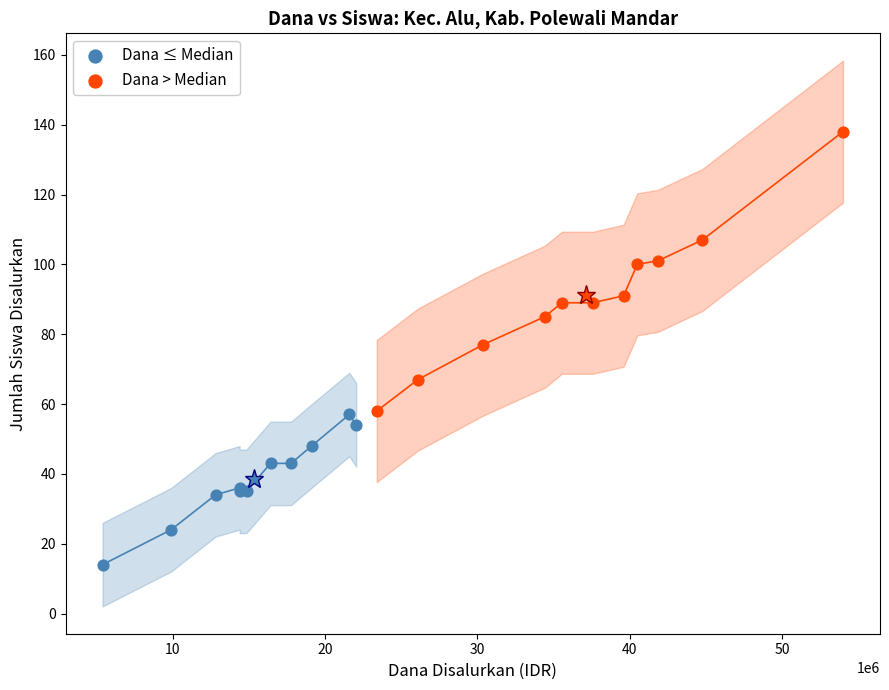

Which series contains the highest Y value?

Dana > Median